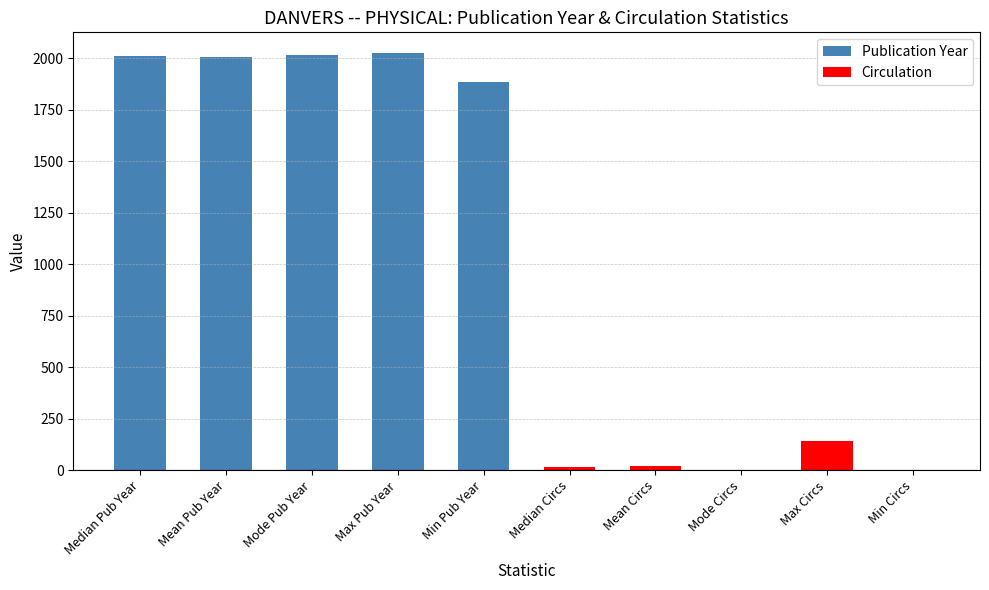

What is the change in value from Max Pub Year to Min Circs?

-2024